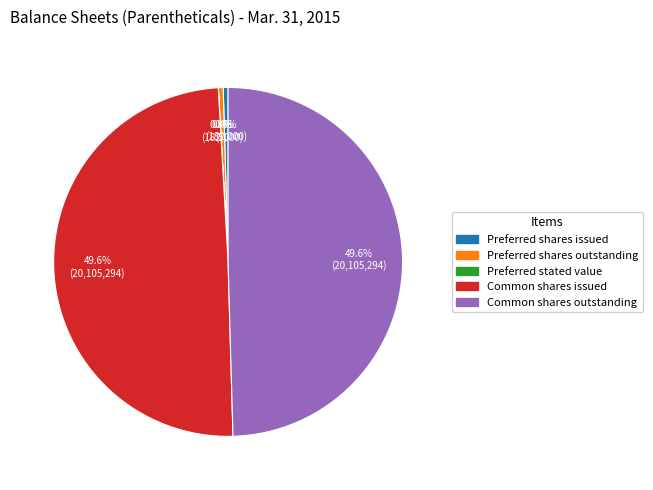

True or false: Preferred shares outstanding accounts for 10% of the total.

False